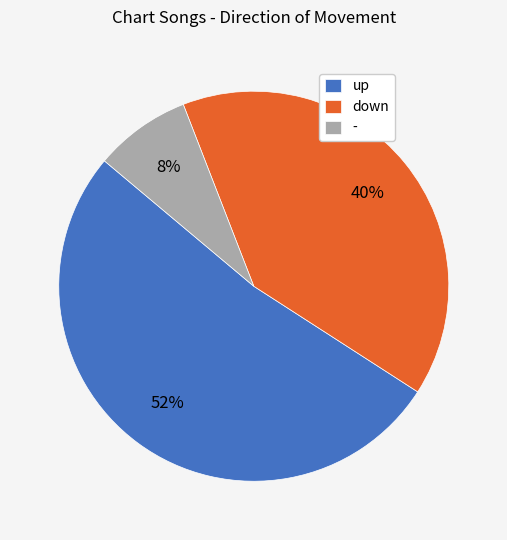

Is it true that - is 8% of the pie?

True